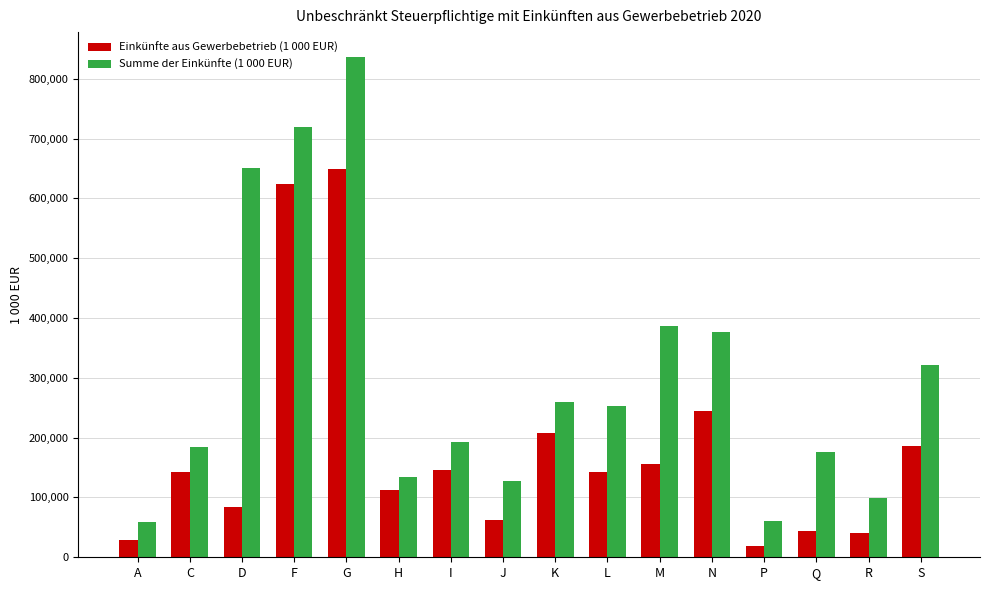

At which label does Summe der Einkünfte (1 000 EUR) reach its peak?

G